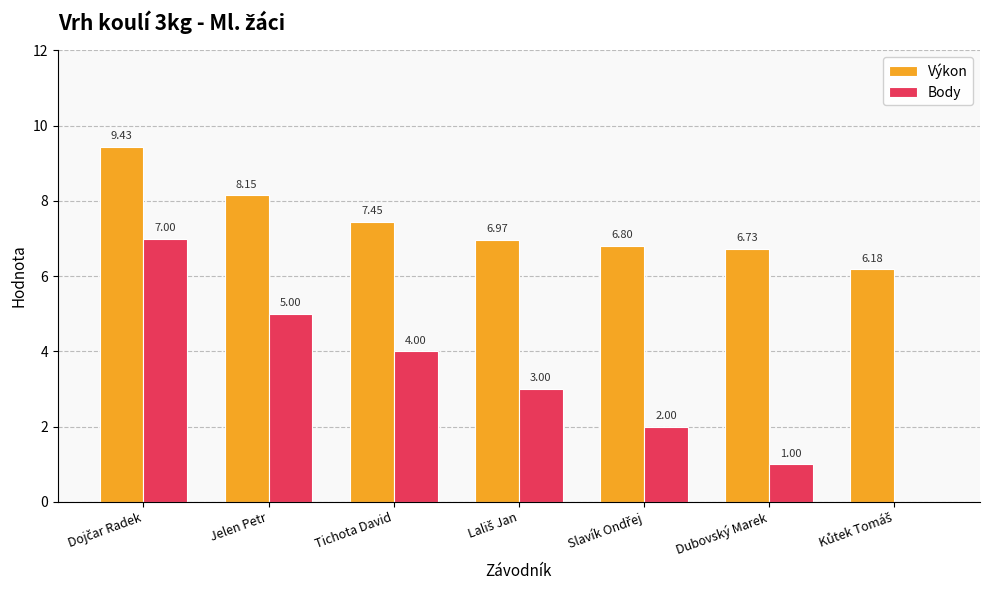

How many categories are shown in the chart?

7